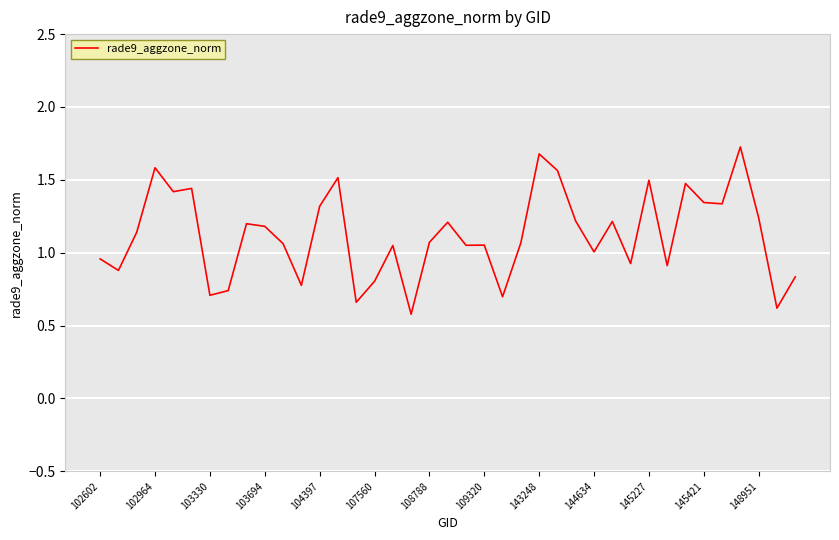

What is the minimum value shown in the chart?

0.6